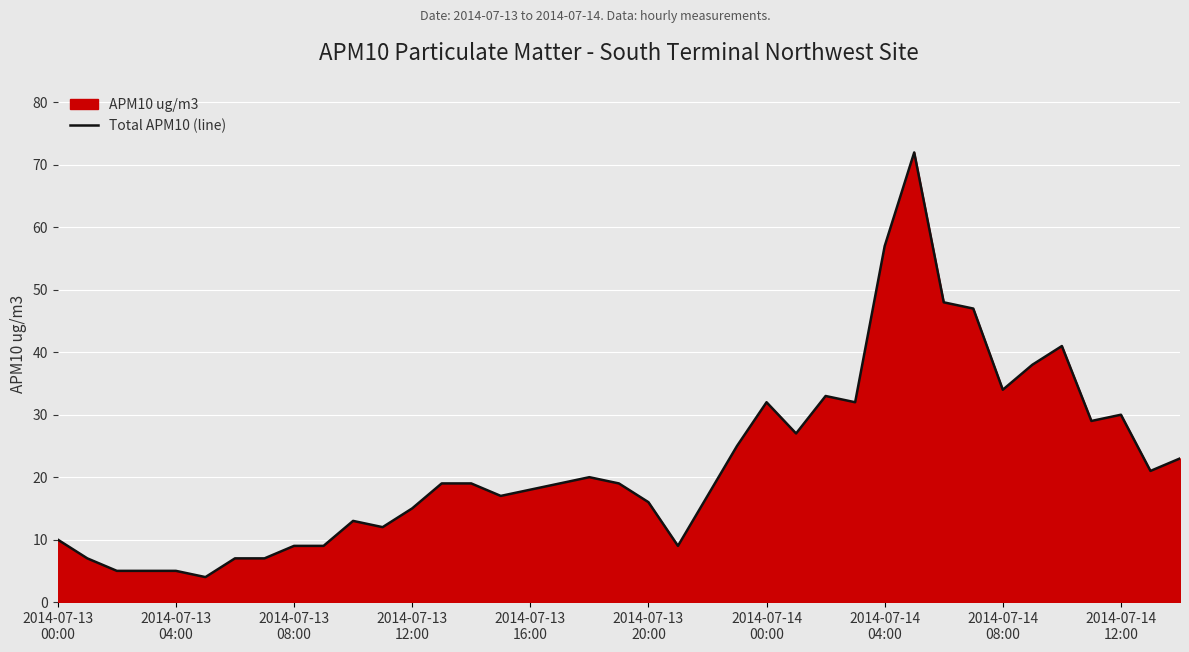

How many interior local valleys (lower than both neighbors) does the data have?

9